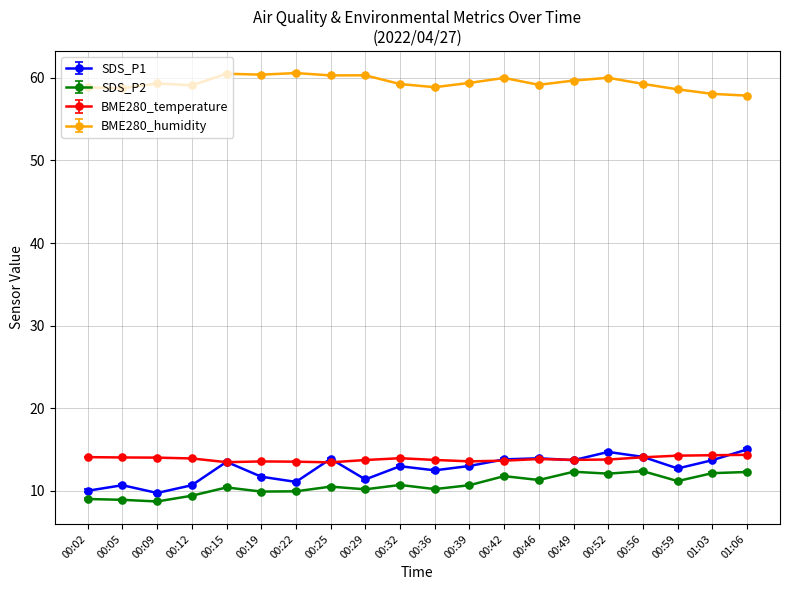

In SDS_P2, how many points are higher than both neighbors (excluding endpoints)?

6